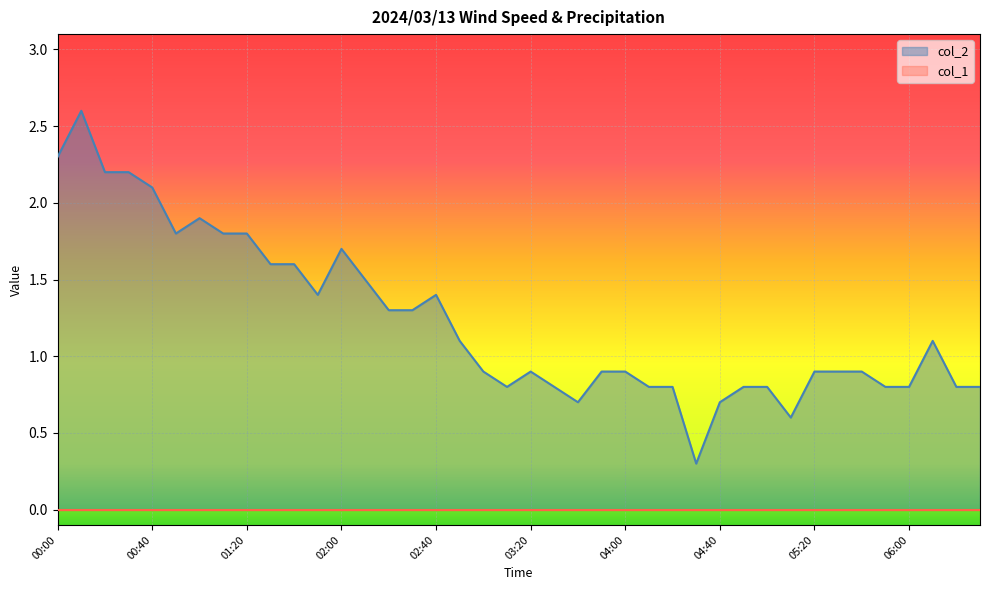

Between 15 and 38, which is larger?

15